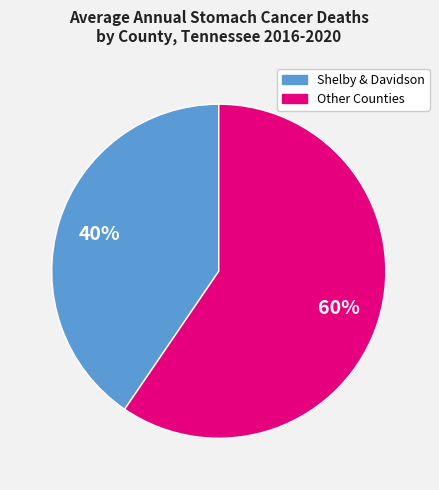

Does any single category account for the majority?

Yes